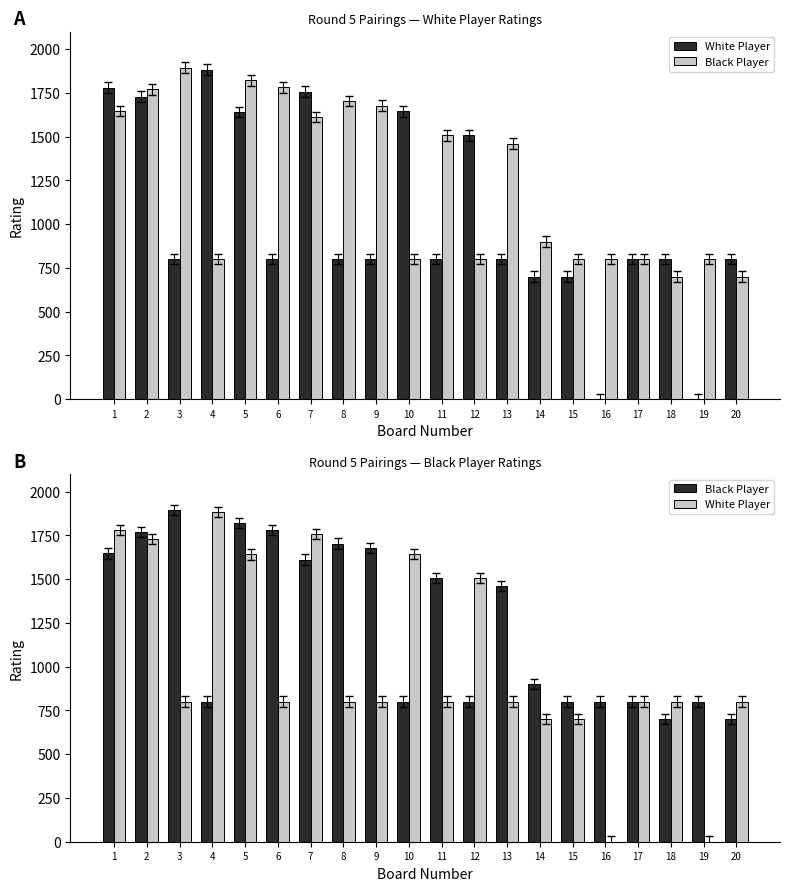

What is the difference between the White Player values at 15 and 10?

945